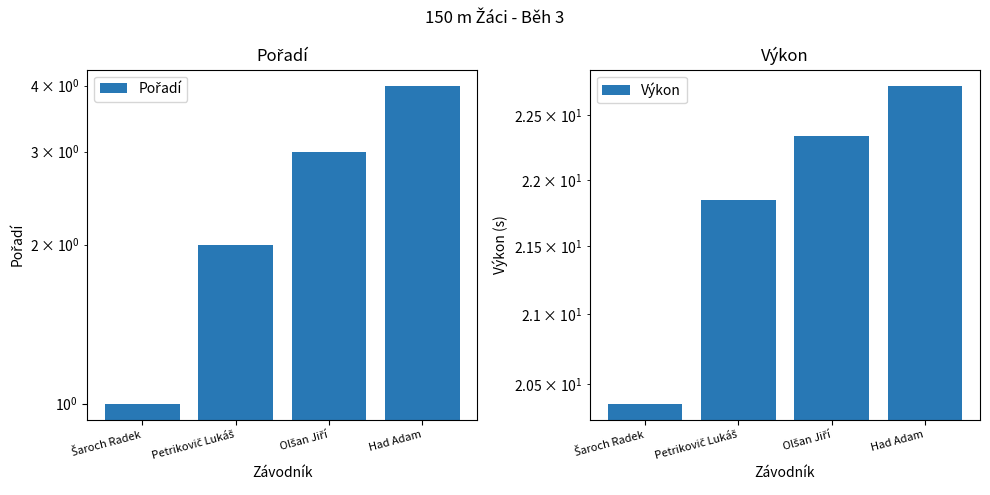

Reading right to left, transcribe all the data shown in this chart.

Pořadí: 4.0	3.0	2.0	1.0
Výkon: 22.7	22.3	21.9	20.4